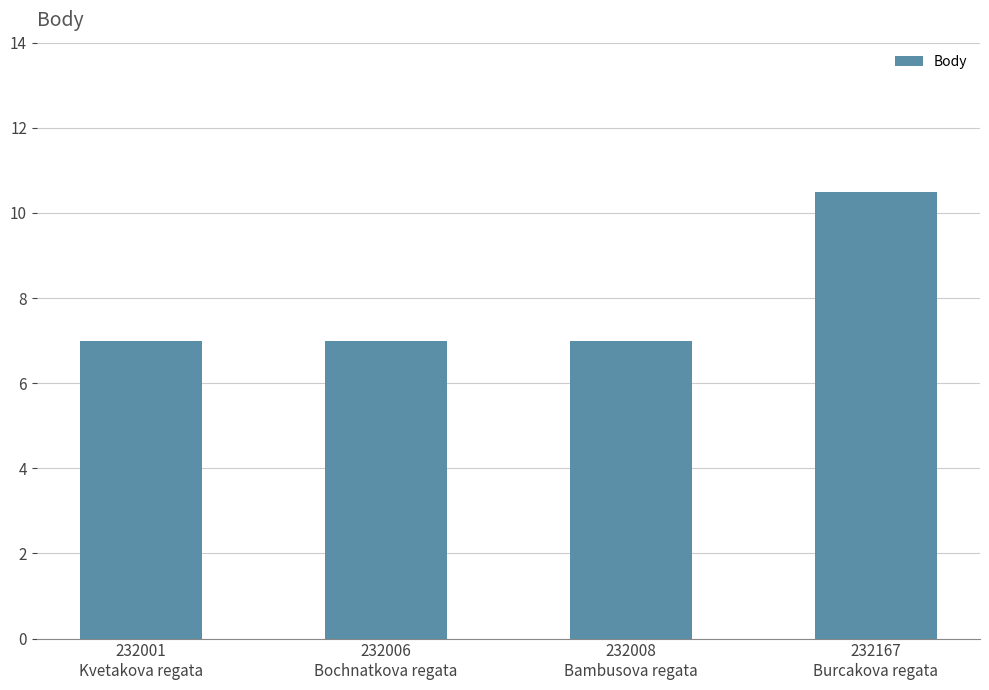

Read the value at 232006
Bochnatkova regata.

7.0